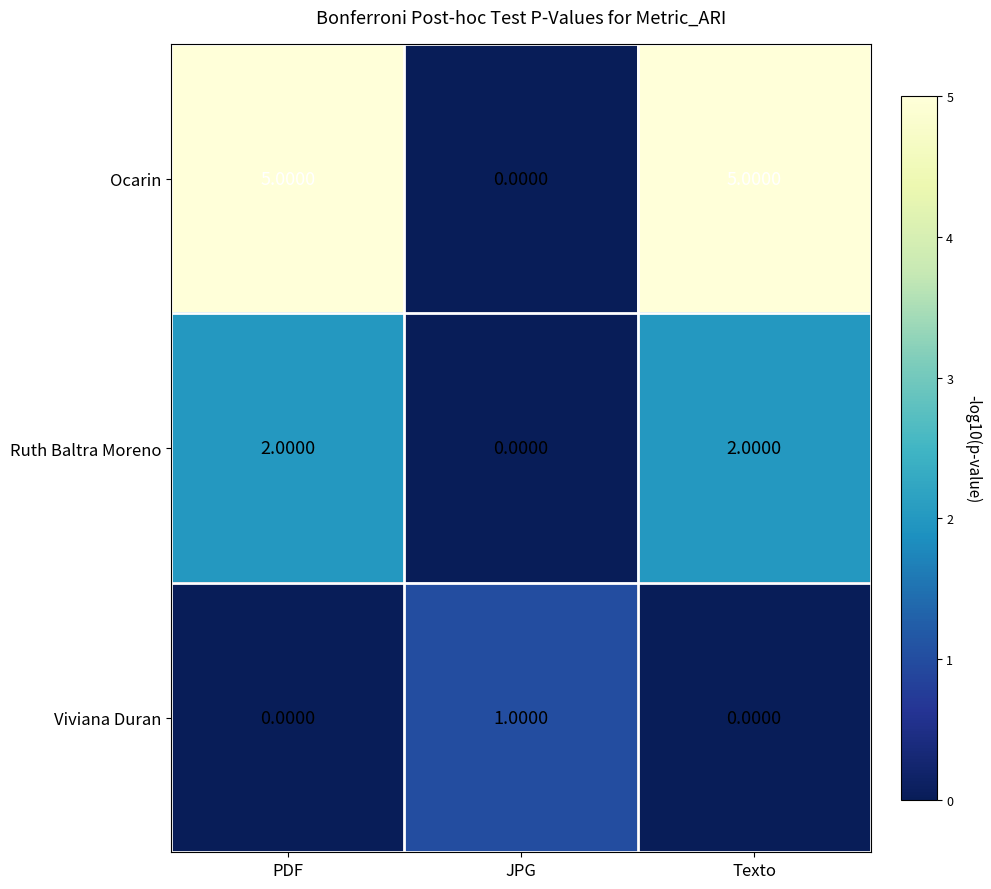

At which label does Viviana Duran reach its peak?

JPG